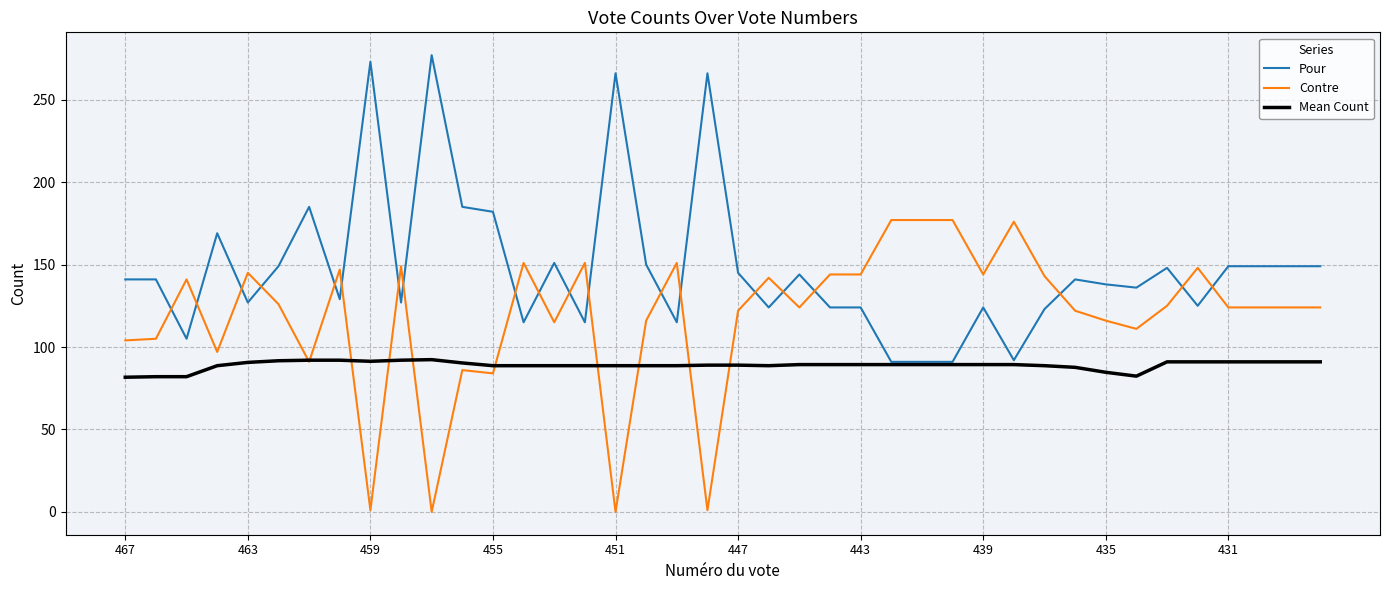

What is the difference between the maximum and minimum values in the Pour series?

186.0